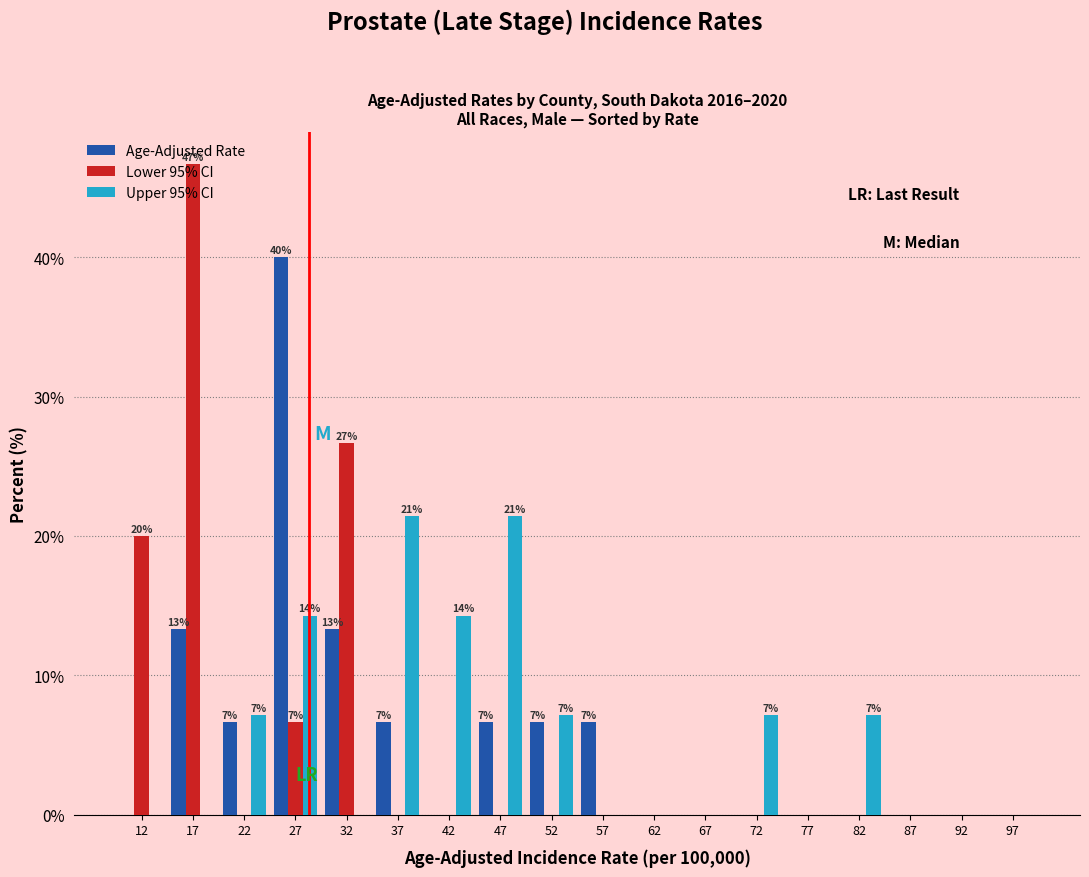

In the Age-Adjusted Rate series, which range on the x-axis has the tallest bar?

25 to 30